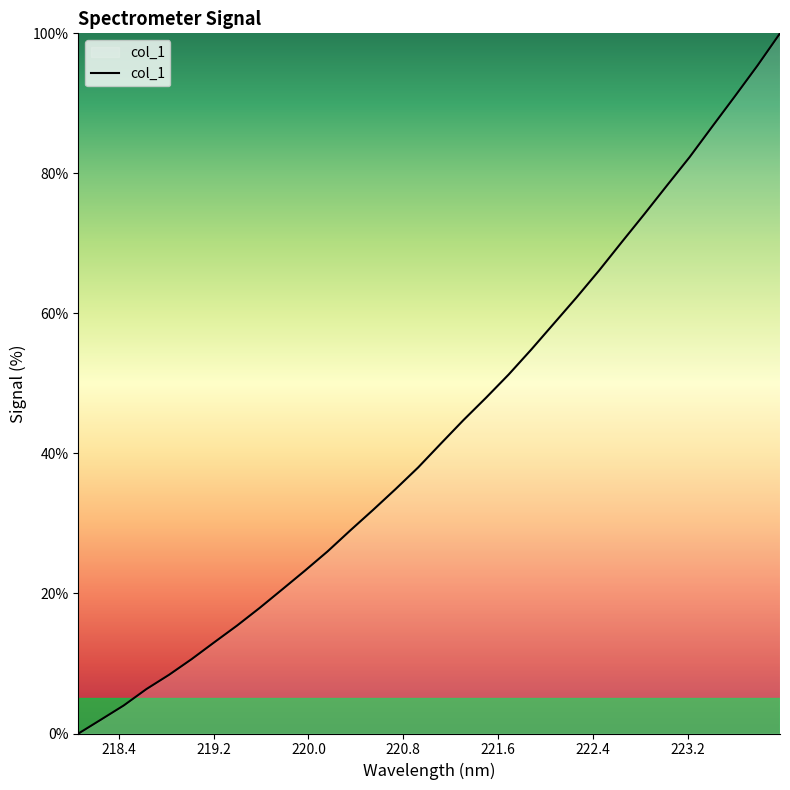

Is this an area chart (filled region under the line)?

No